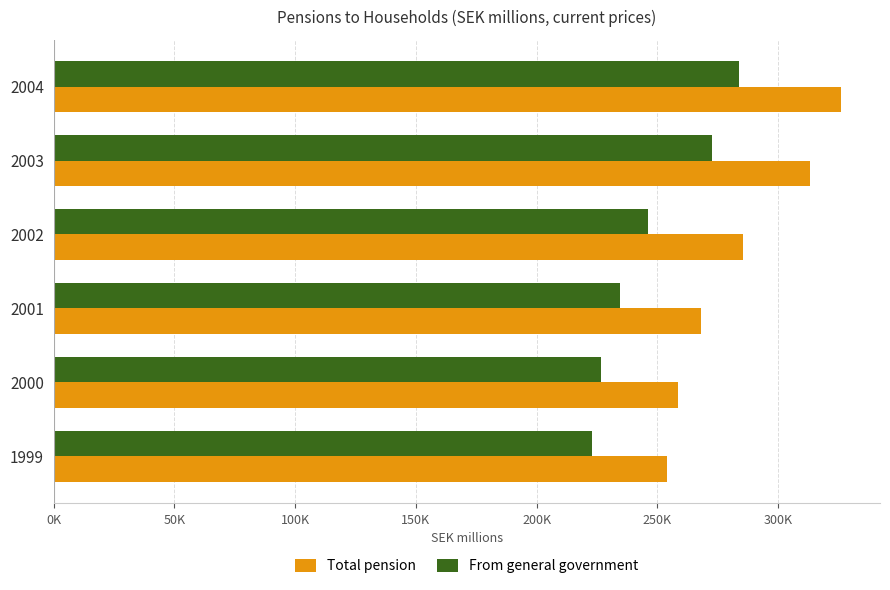

What are all the series names shown in the legend?

Total pension, From general government